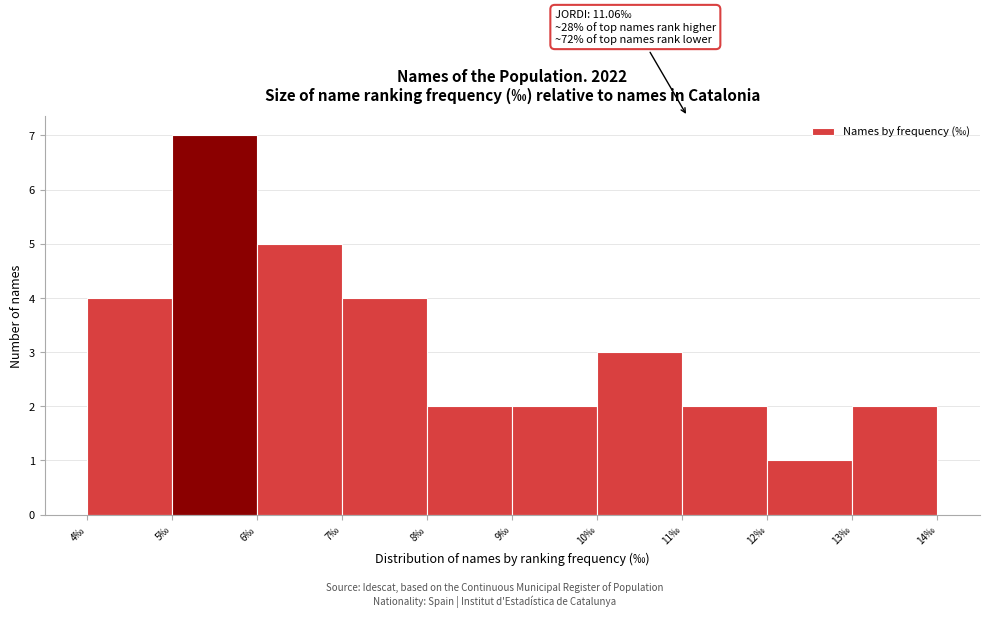

Over which range of the x-axis is the bar tallest?

5 to 6